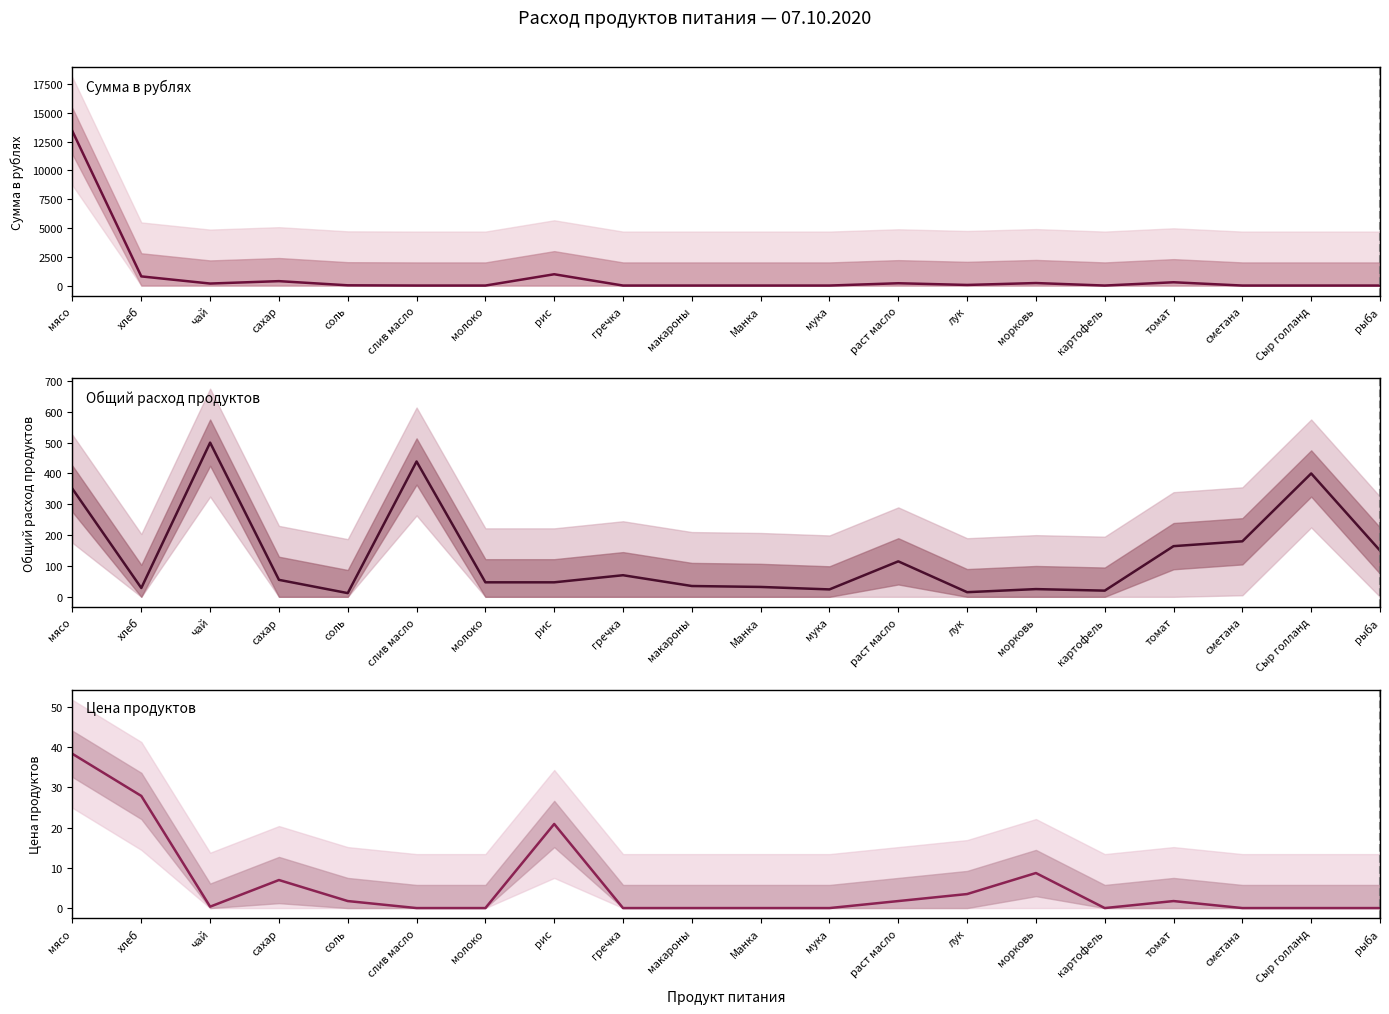

Where is Общий расход продуктов nearest to the value 256?

сметана